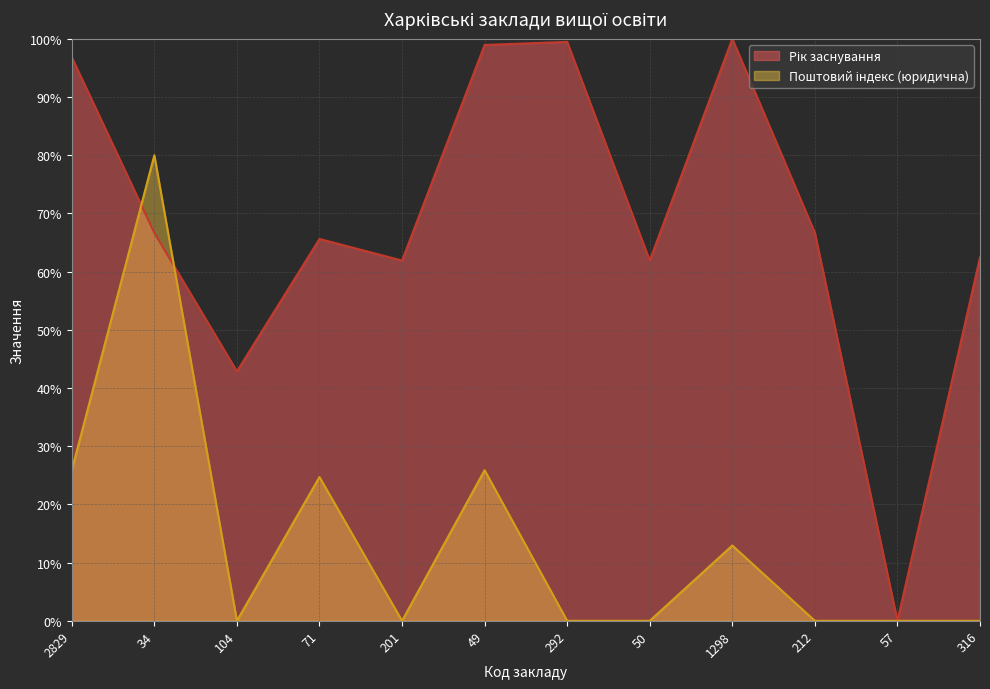

List the series in order of their overall mean, lowest first.

Поштовий індекс (юридична), Рік заснування